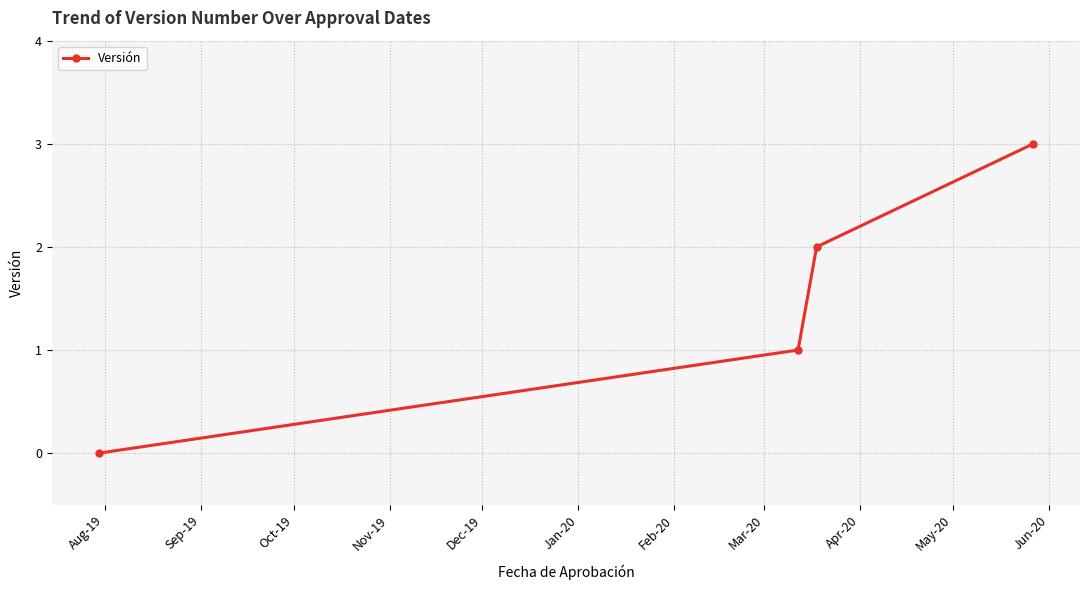

What is the greatest value displayed?

3